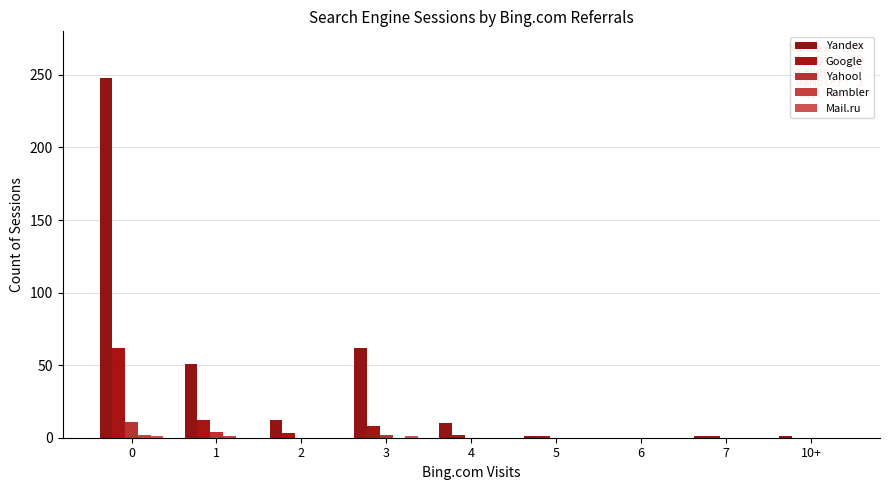

True or false: Yandex has a value of 12 at 2.

True